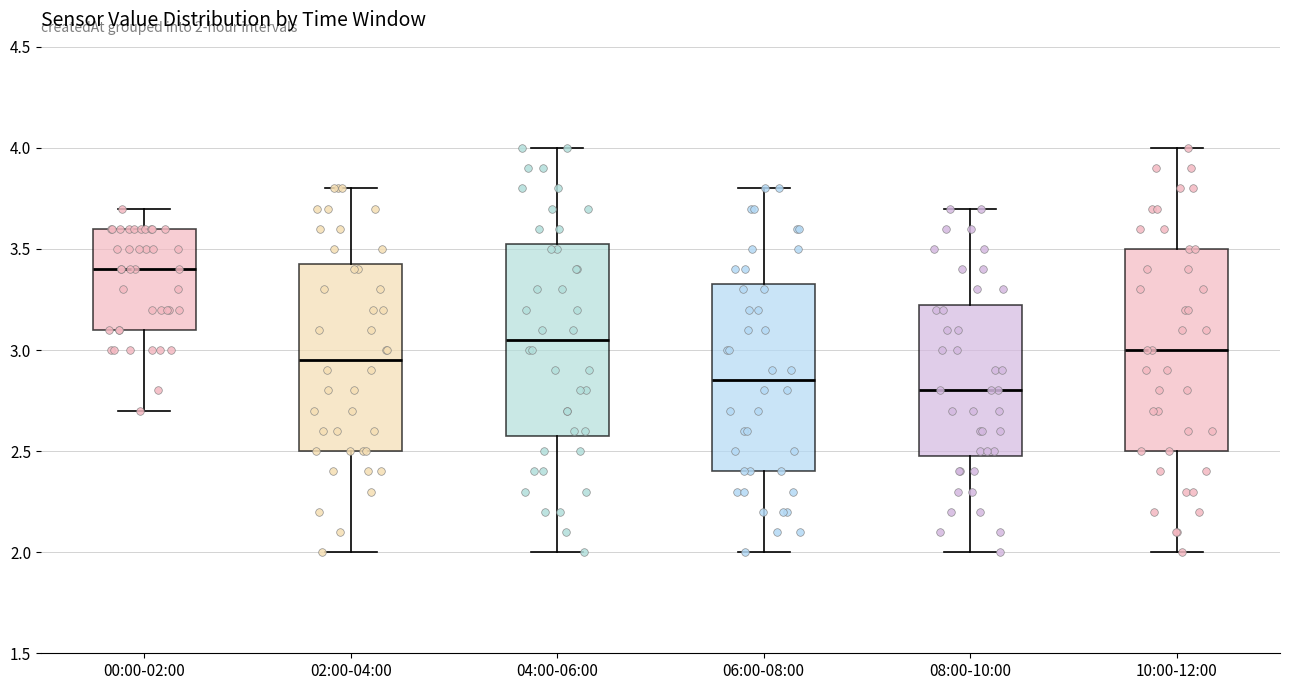

Which box is the tallest, from its lower edge to its upper edge?

10:00-12:00